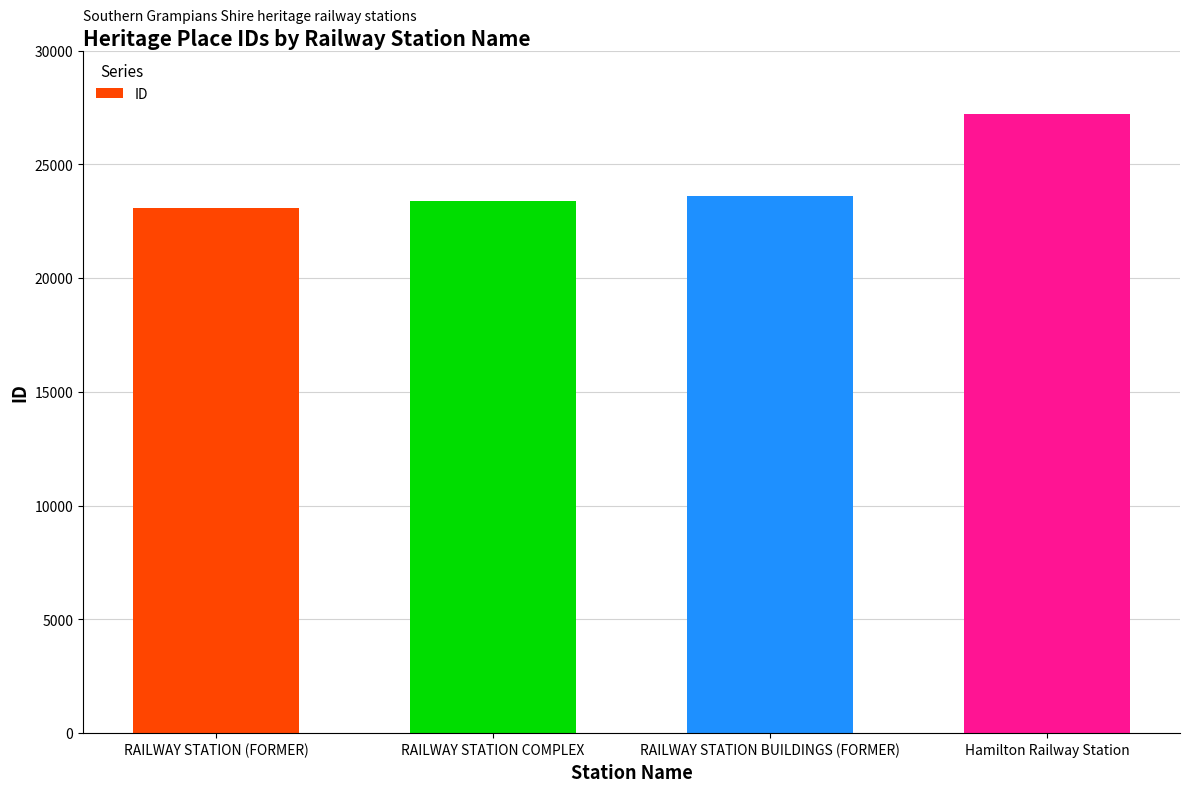

How many data points are less than 23613?

2